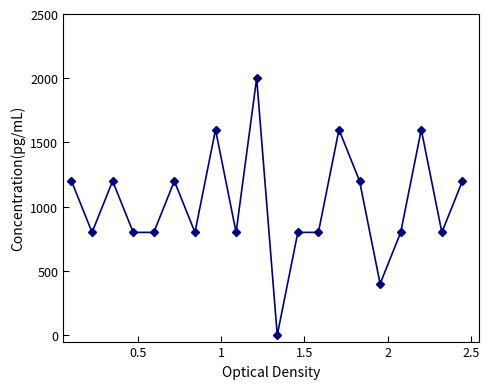

How many values are above zero?

19